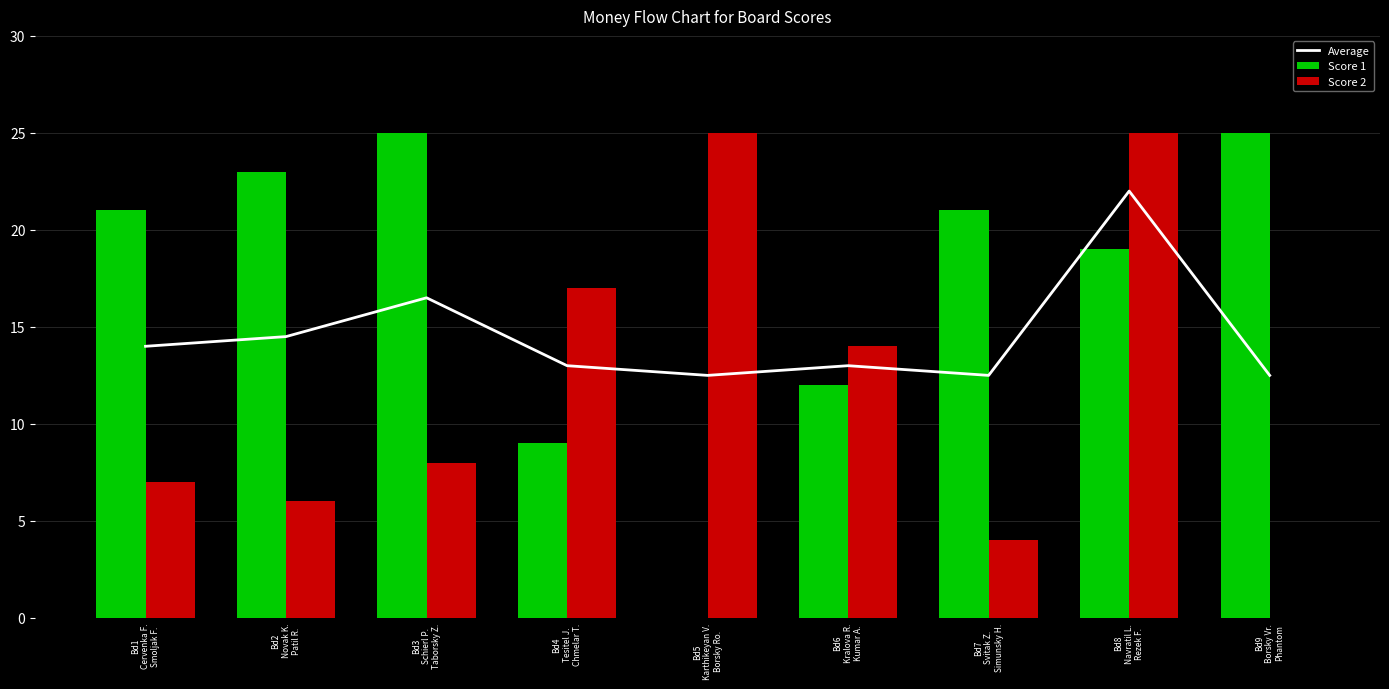

True or false: Average has a value of 5.6 at Bd9
Borsky Vr.
Phantom.

False